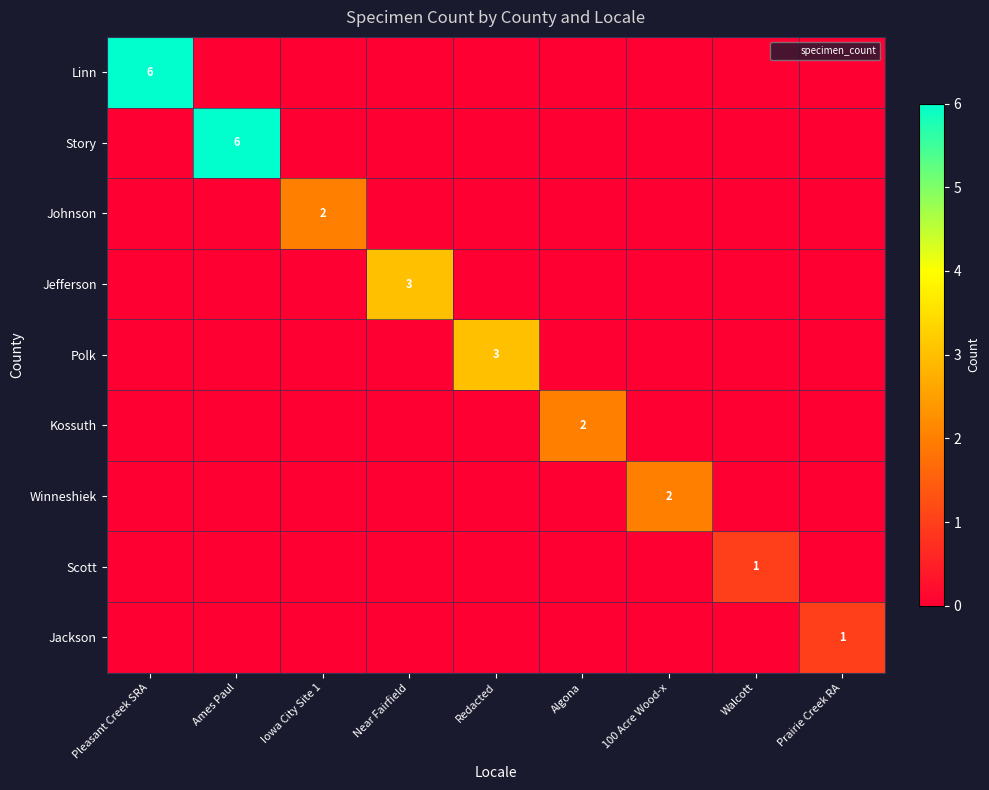

Is it true that Polk equals 0 at Walcott?

True